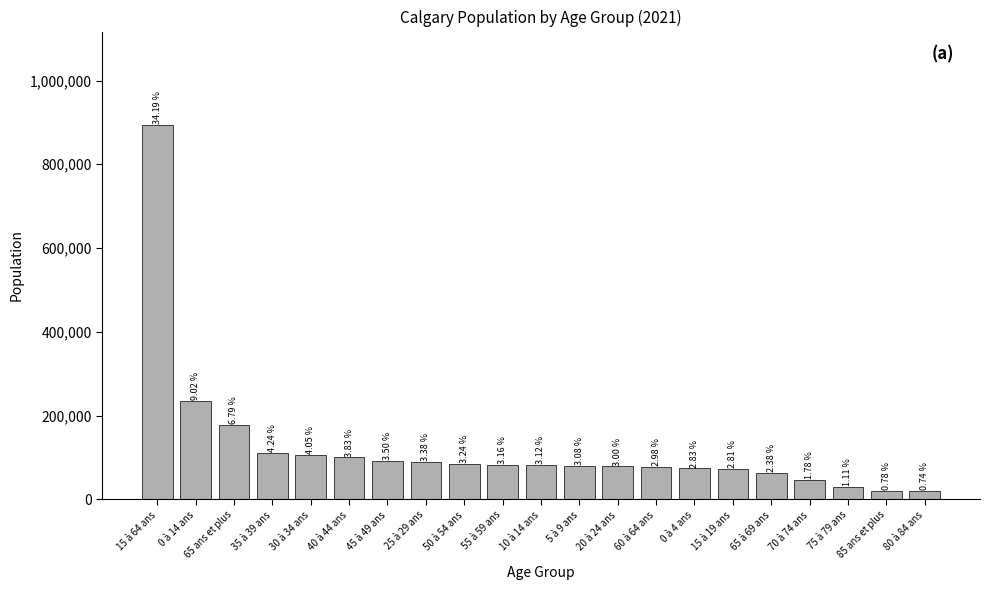

Reading left to right, what are all the values shown in this chart?

893525	235855	177405	110765	105960	100080	91385	88385	84725	82570	81425	80585	78365	77790	73840	73490	62120	46495	28965	20420	19405